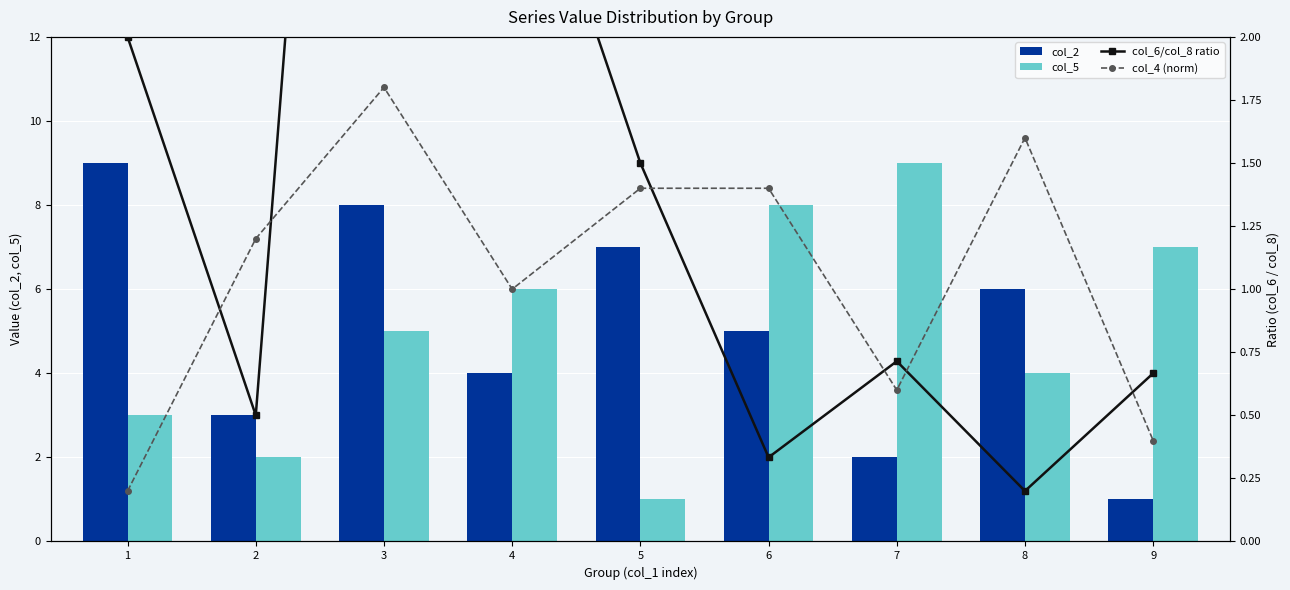

The col_5 series shows 2.0 at 2. True or false?

True